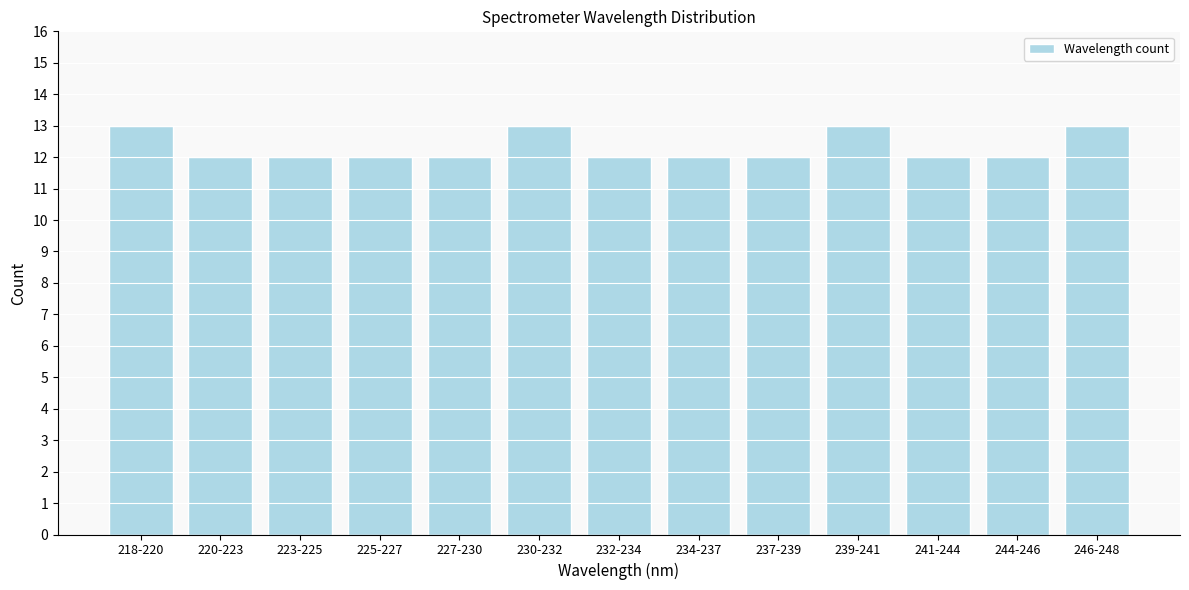

Reading right to left, extract all data points from this chart.

246-248=13	244-246=12	241-244=12	239-241=13	237-239=12	234-237=12	232-234=12	230-232=13	227-230=12	225-227=12	223-225=12	220-223=12	218-220=13